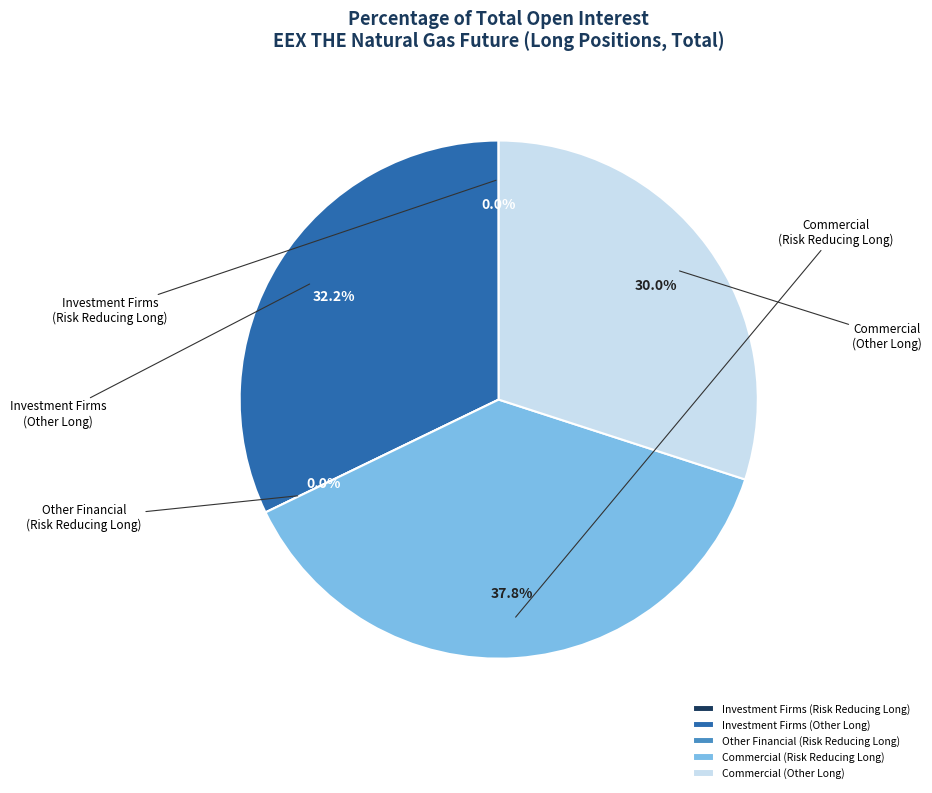

To the nearest percent, what is the average slice percentage?

20%